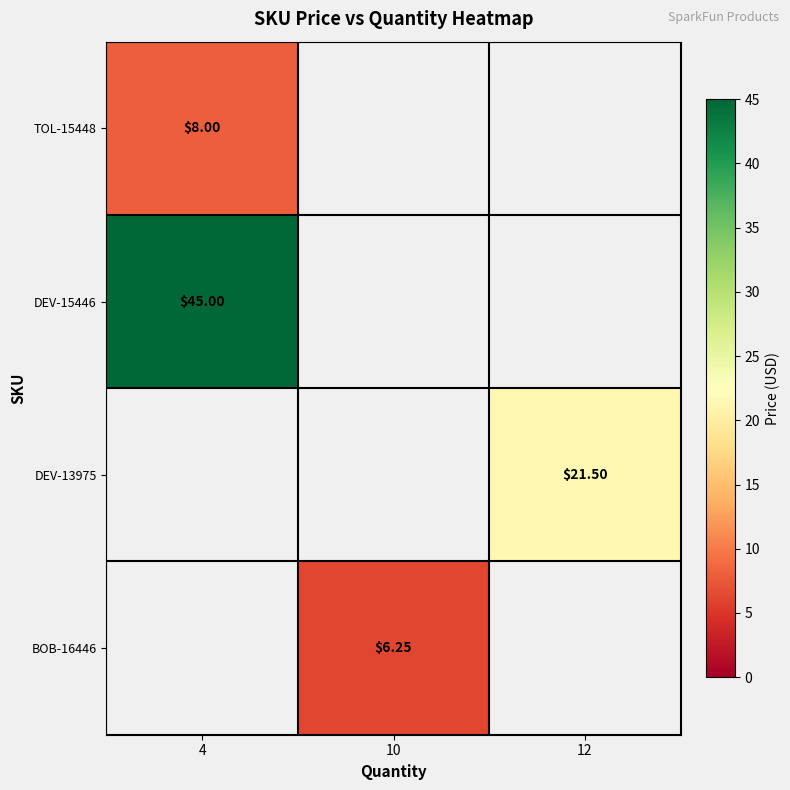

Count the number of data series in this chart.

4